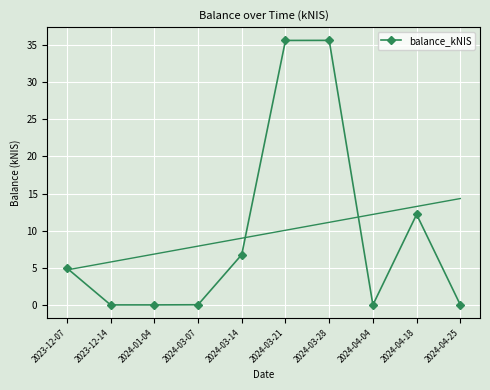

Which category has the highest value across all series?

2024-03-28